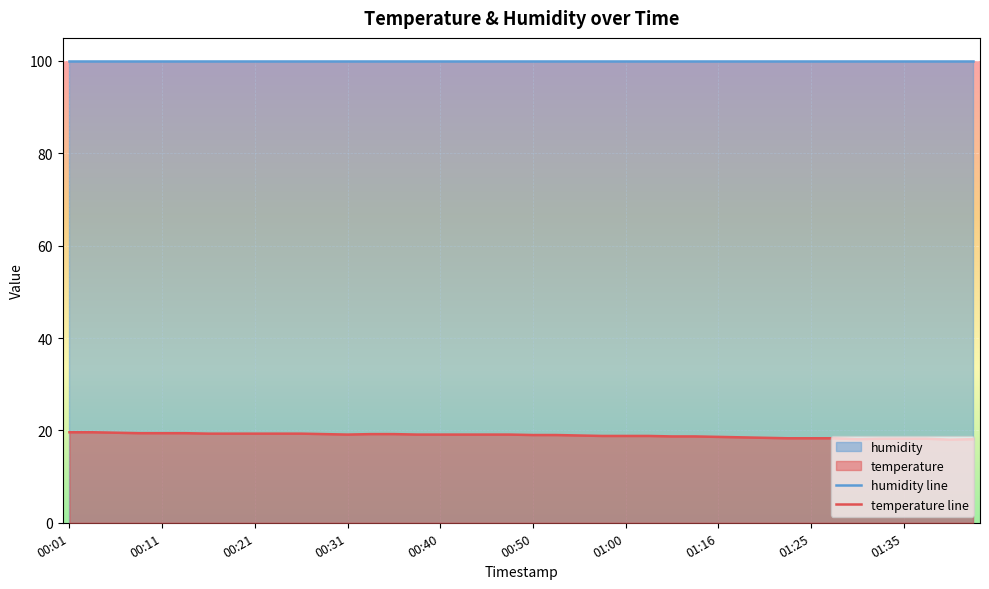

How many categories are shown in the chart?

40